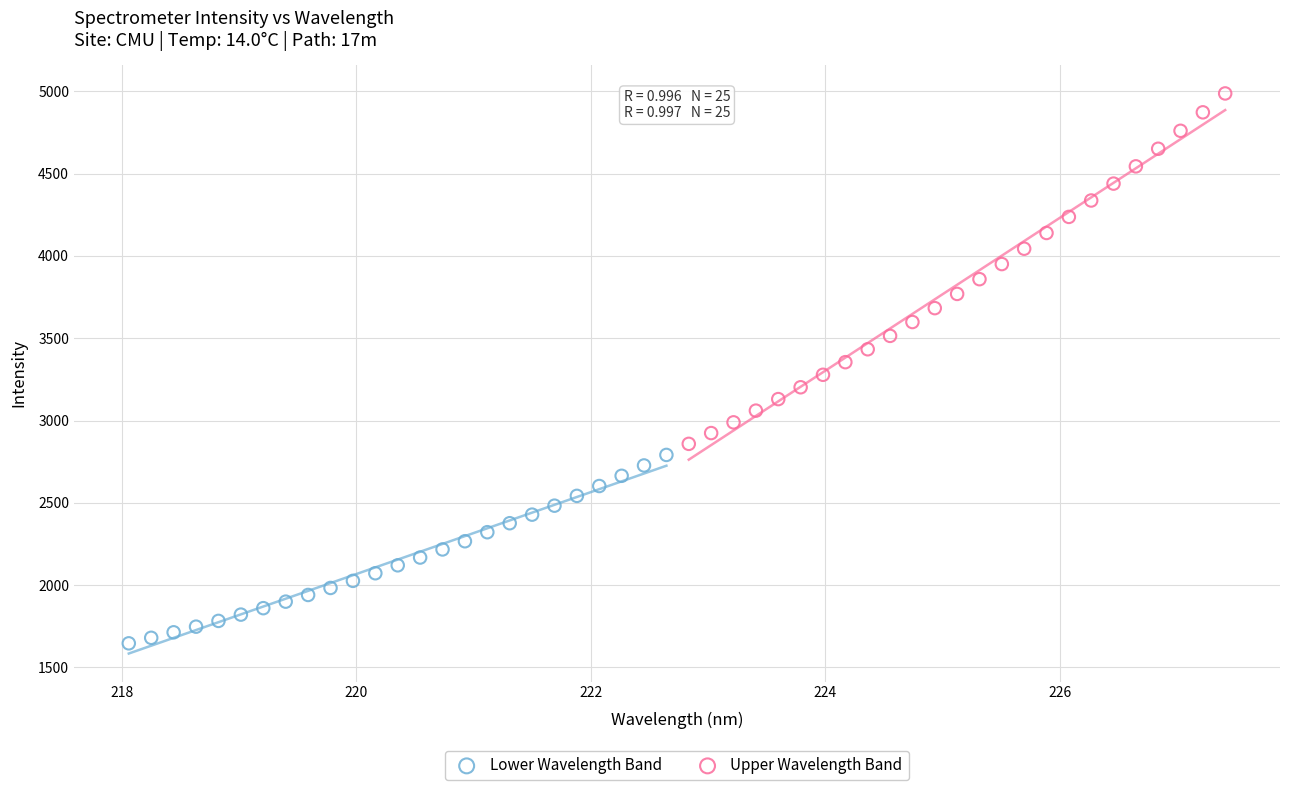

Which series contains the highest Y value?

Upper Wavelength Band